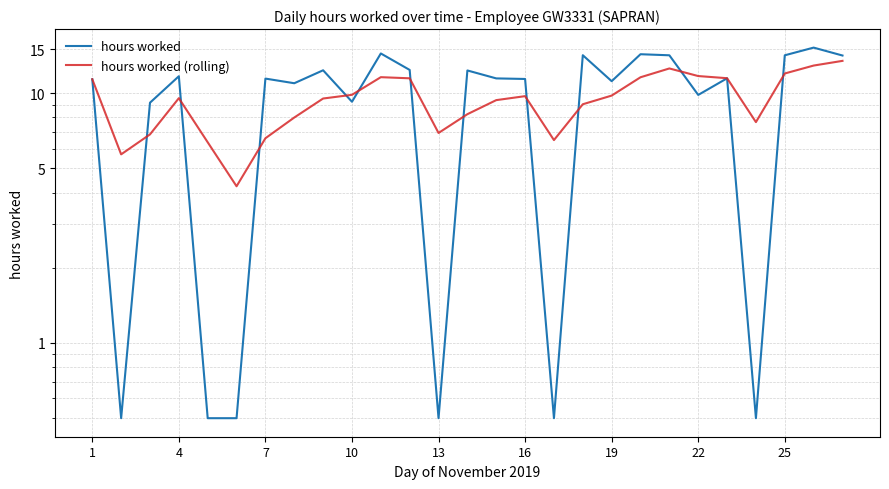

What is the label of the 27th point from the right?

1